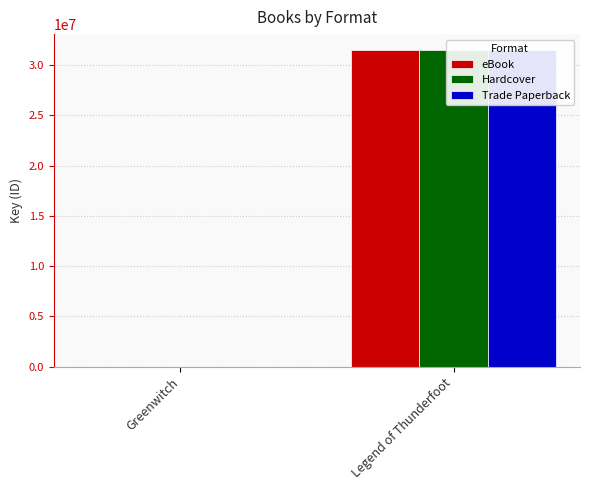

Which series has the widest spread of values?

eBook